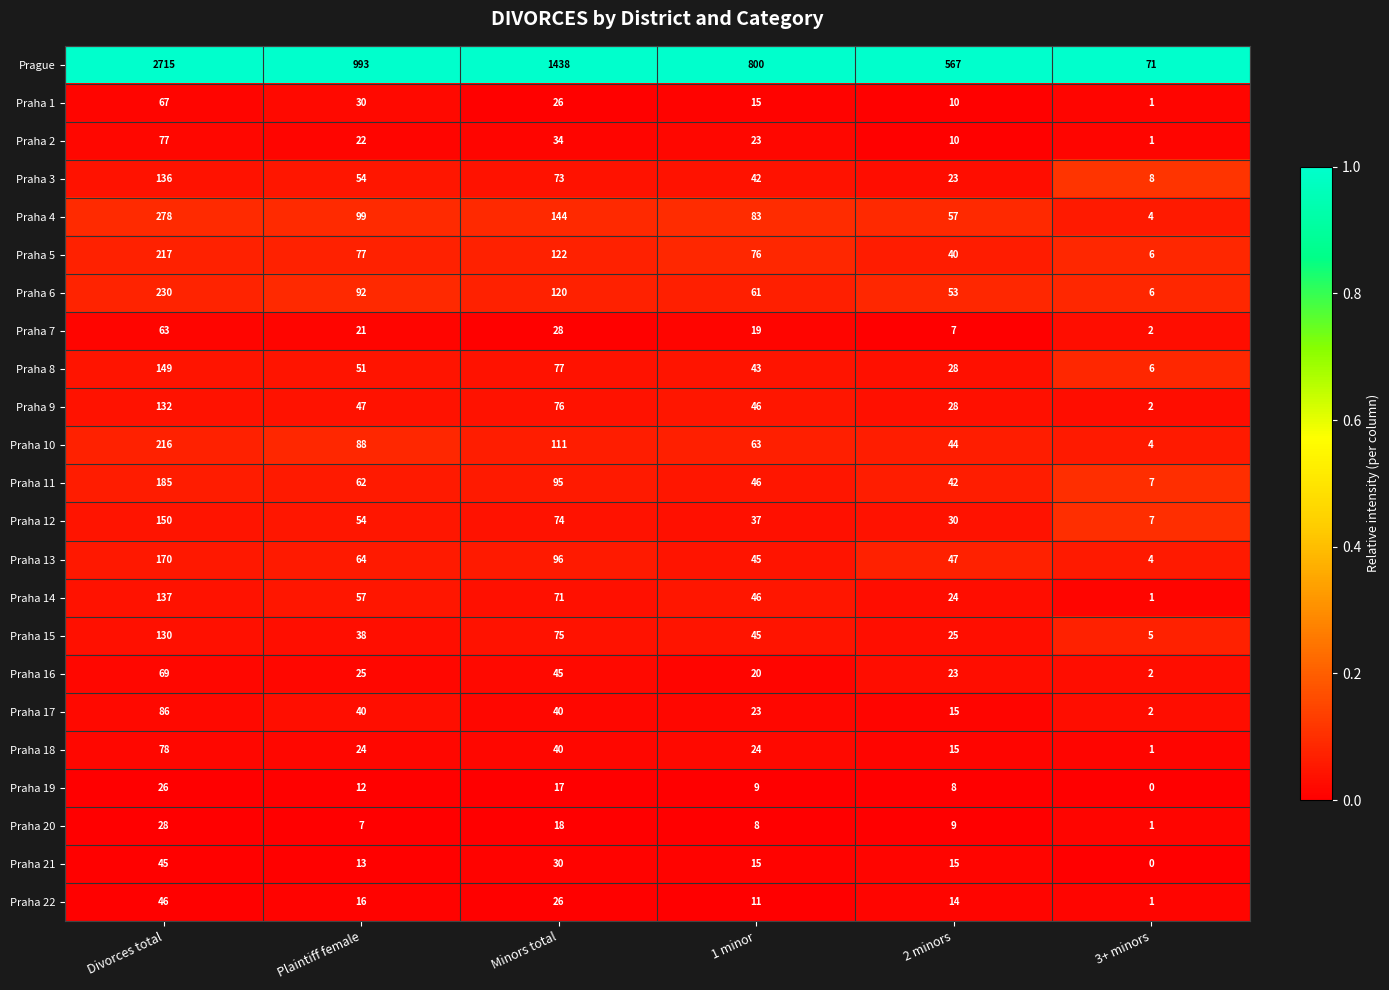

Is the value of Prague at Minors total greater than the value of Praha 15 at 3+ minors?

Yes